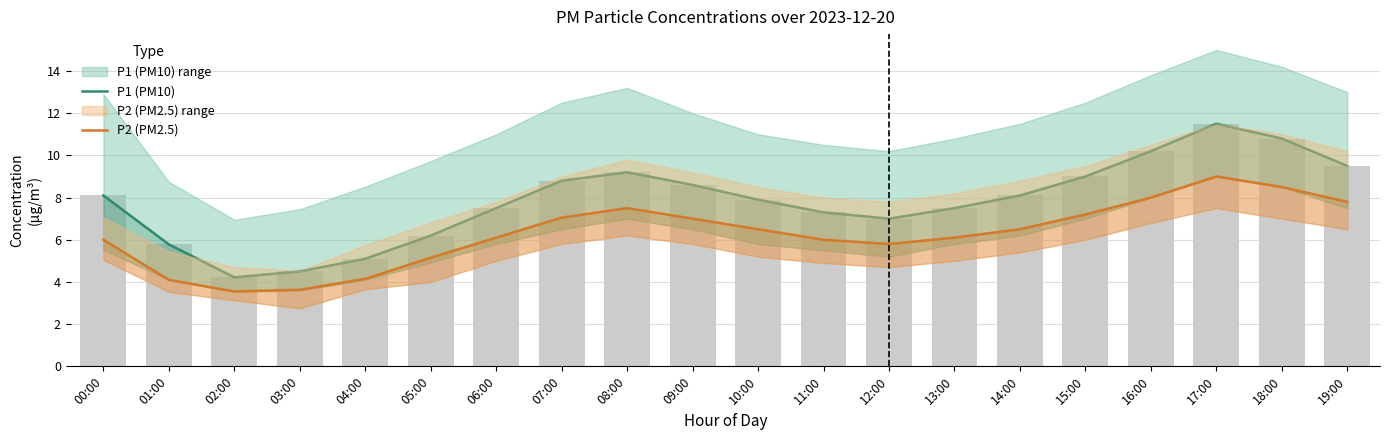

The value of P2 (PM2.5) at 09:00 is 7.0. True or false?

True